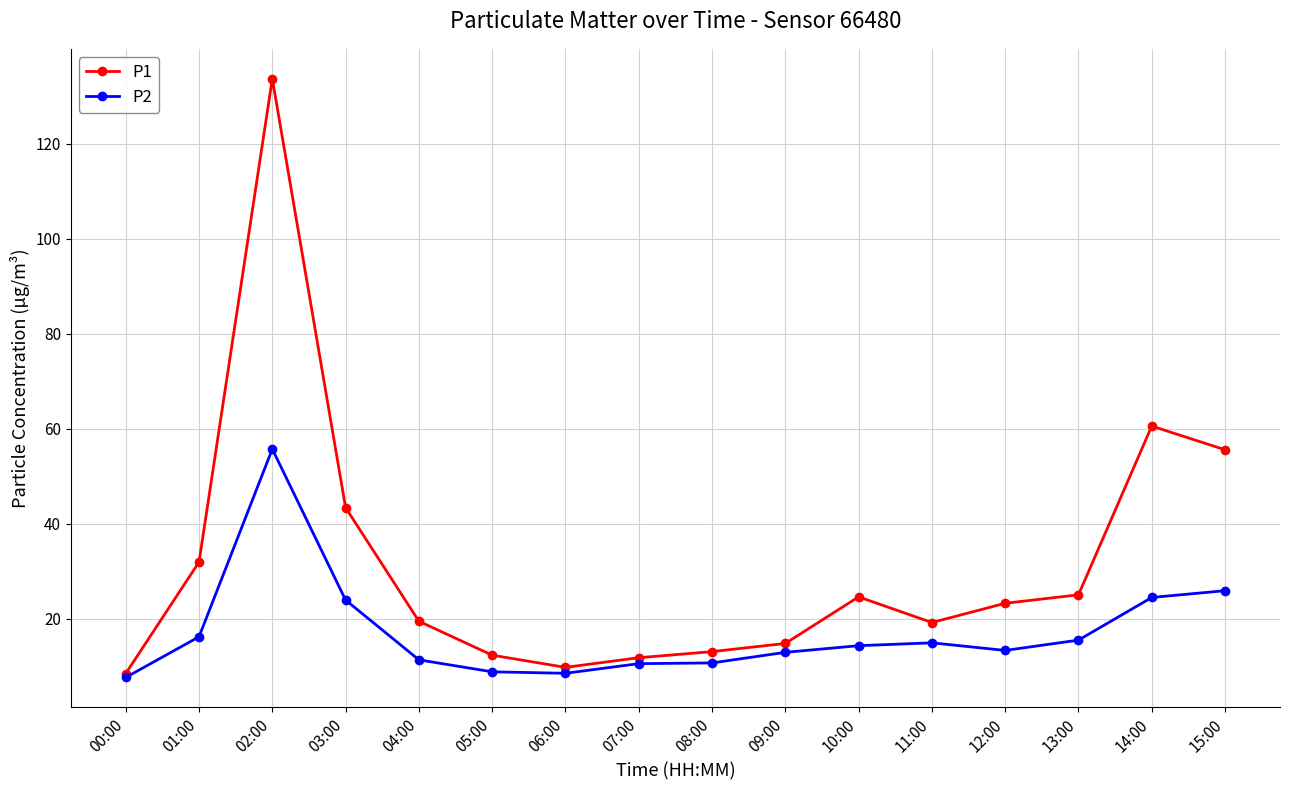

What is the difference between the maximum and minimum values in the P1 series?

125.1